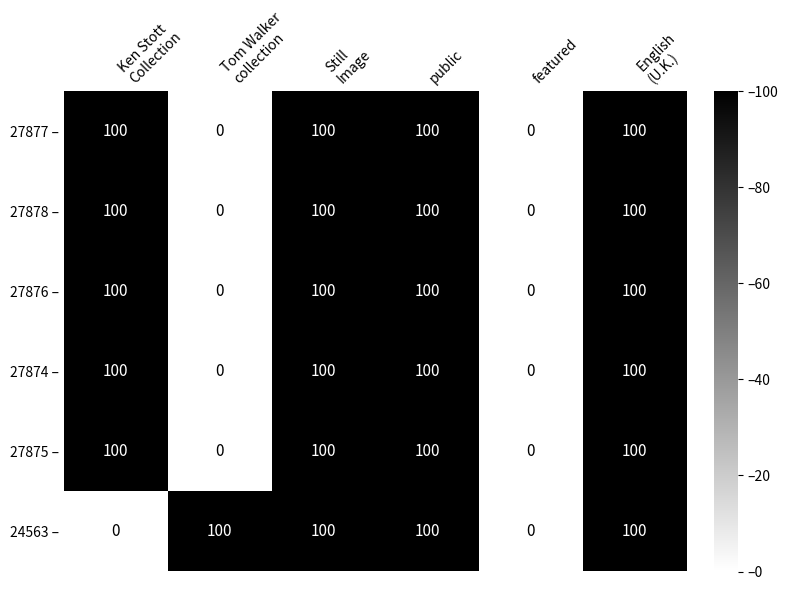

At how many categories does at least one series exceed 38?

5